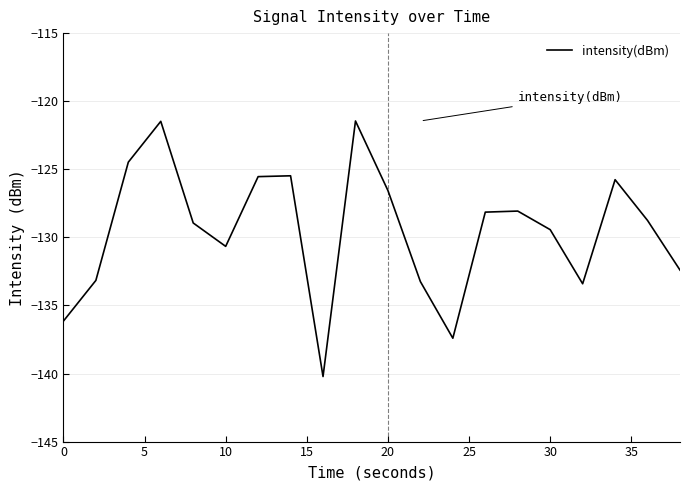

How many lines are shown in the chart?

1